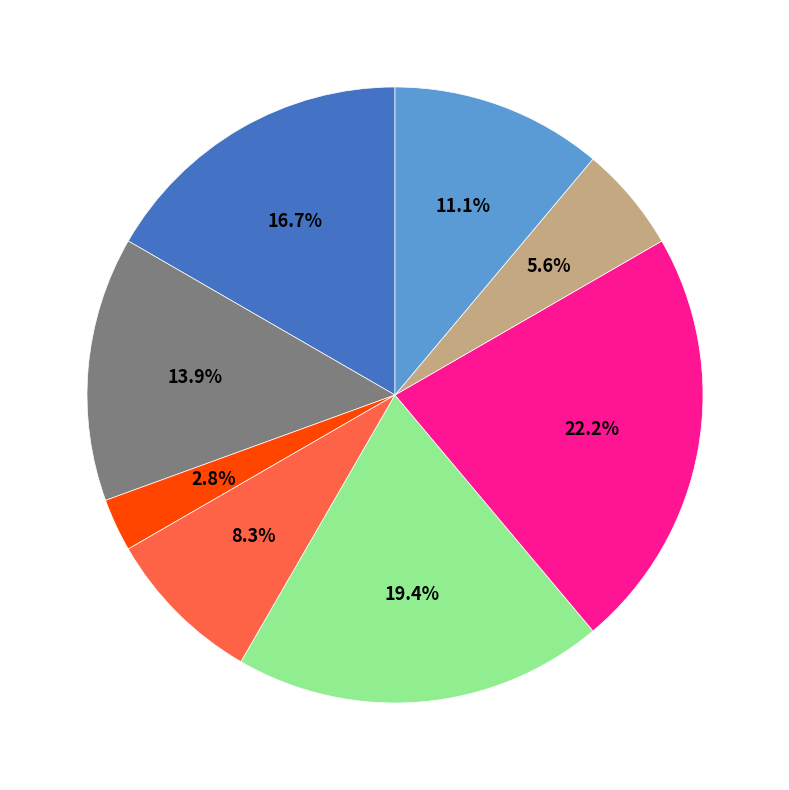

Does any single category account for the majority?

No